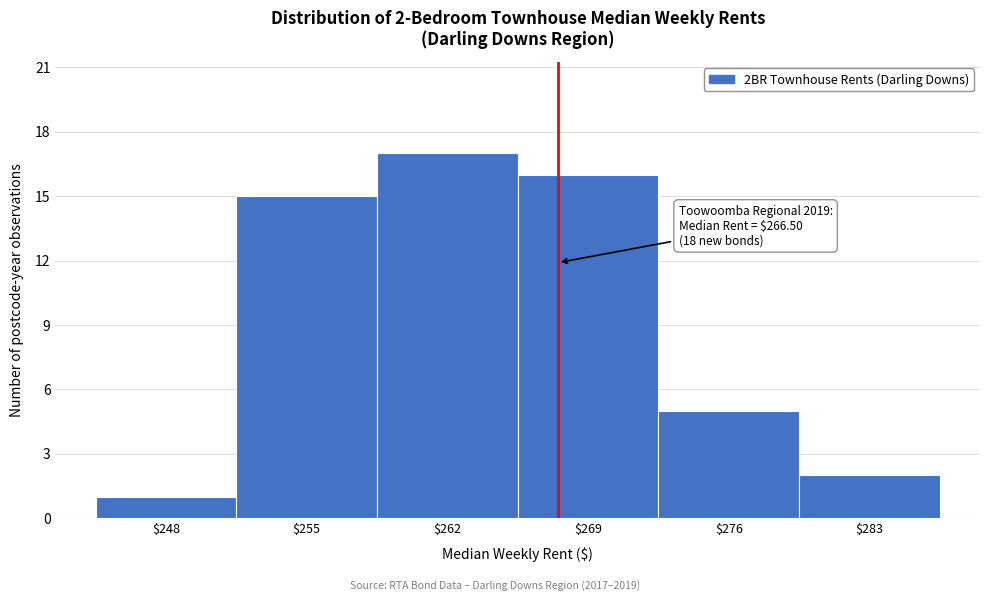

Reading left to right, list all the values displayed in this chart.

1	15	17	16	5	2